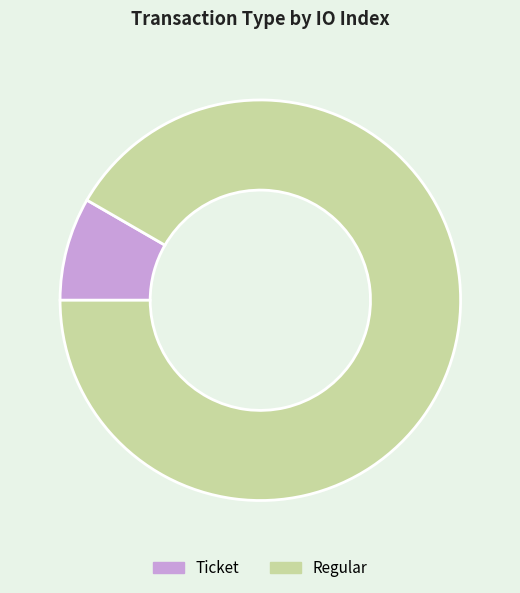

How many slices are in this pie chart?

2